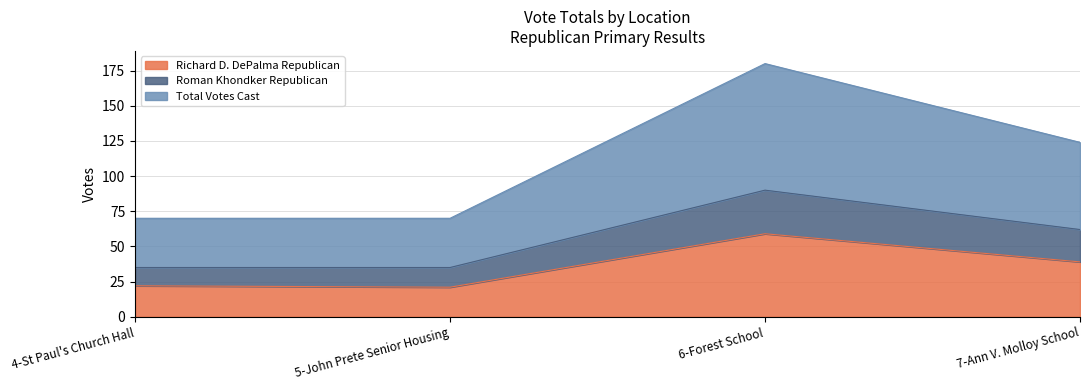

Which series has the largest range (max minus min)?

Total Votes Cast